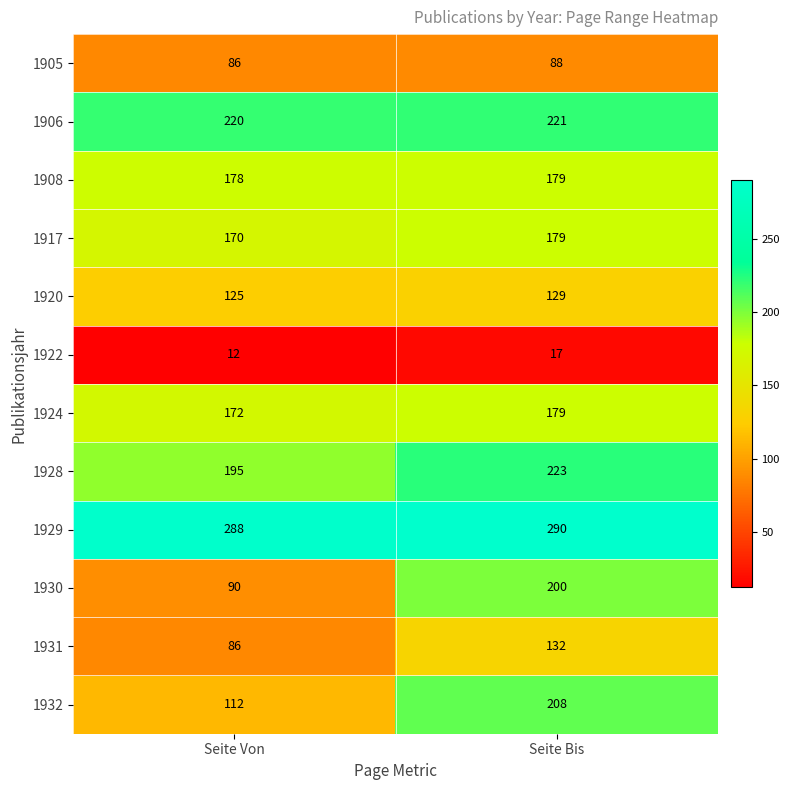

Which series has the widest spread of values?

1930